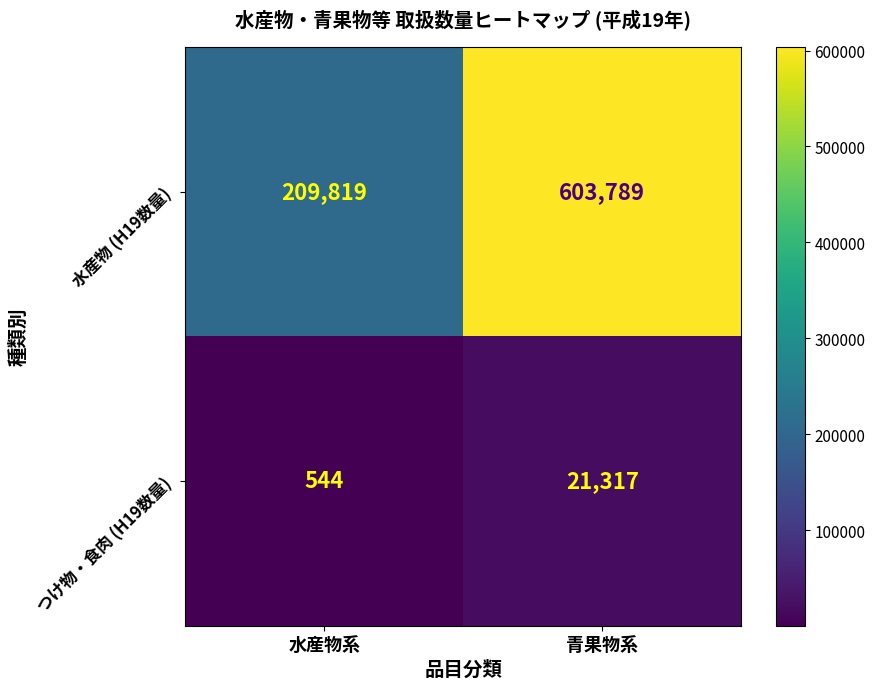

What is the difference between the 水産物 (H19数量) values at 青果物系 and 水産物系?

393970